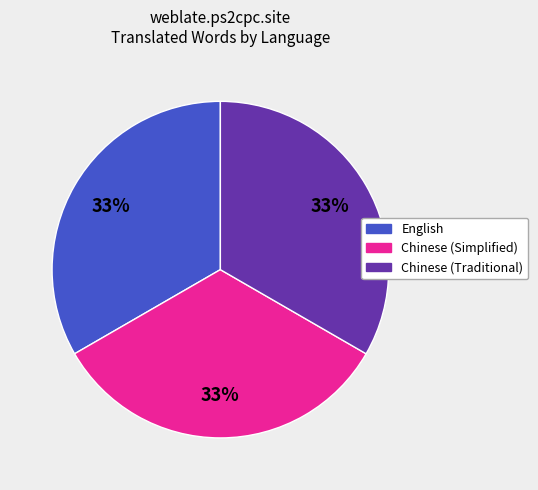

How many segments does this pie chart have?

3